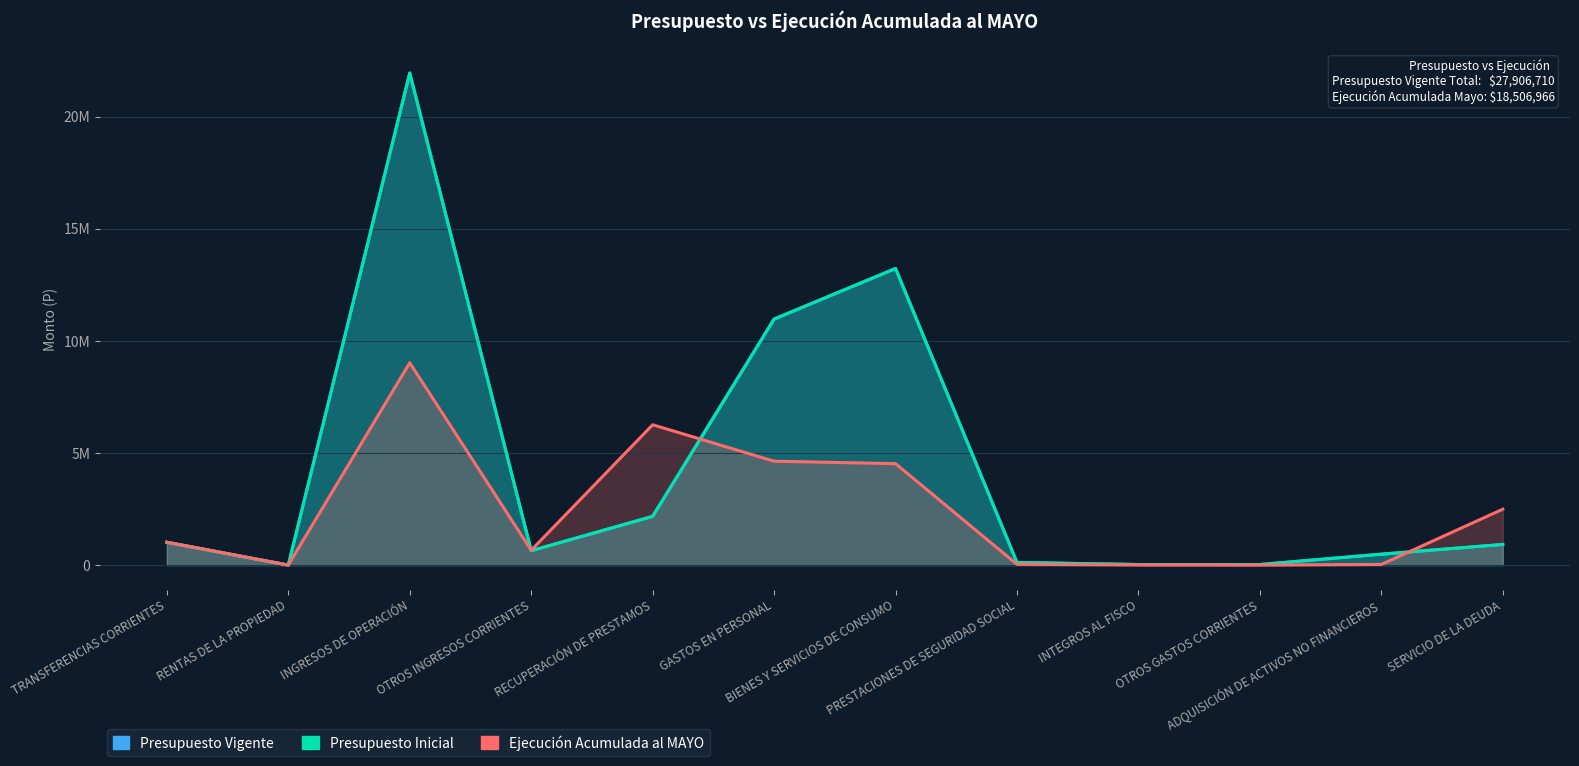

Reading left to right, extract all data points from this chart.

Presupuesto Vigente: TRANSFERENCIAS CORRIENTES=1020152	RENTAS DE LA PROPIEDAD=0	INGRESOS DE OPERACIÓN=21952714	OTROS INGRESOS CORRIENTES=642026	RECUPERACIÓN DE PRESTAMOS=2175671	GASTOS EN PERSONAL=10975673	BIENES Y SERVICIOS DE CONSUMO=13232417	PRESTACIONES DE SEGURIDAD SOCIAL=118918	INTEGROS AL FISCO=26512	OTROS GASTOS CORRIENTES=26810	ADQUISICIÓN DE ACTIVOS NO FINANCIEROS=487850	SERVICIO DE LA DEUDA=922383
Presupuesto Inicial: TRANSFERENCIAS CORRIENTES=1020152	RENTAS DE LA PROPIEDAD=0	INGRESOS DE OPERACIÓN=21952714	OTROS INGRESOS CORRIENTES=642026	RECUPERACIÓN DE PRESTAMOS=2175671	GASTOS EN PERSONAL=10975673	BIENES Y SERVICIOS DE CONSUMO=13232417	PRESTACIONES DE SEGURIDAD SOCIAL=118918	INTEGROS AL FISCO=26512	OTROS GASTOS CORRIENTES=26810	ADQUISICIÓN DE ACTIVOS NO FINANCIEROS=487850	SERVICIO DE LA DEUDA=922383
Ejecución Acumulada al MAYO: TRANSFERENCIAS CORRIENTES=1020152	RENTAS DE LA PROPIEDAD=3863	INGRESOS DE OPERACIÓN=9026383	OTROS INGRESOS CORRIENTES=663831	RECUPERACIÓN DE PRESTAMOS=6260919	GASTOS EN PERSONAL=4635778	BIENES Y SERVICIOS DE CONSUMO=4526513	PRESTACIONES DE SEGURIDAD SOCIAL=35653	INTEGROS AL FISCO=7236	OTROS GASTOS CORRIENTES=2309	ADQUISICIÓN DE ACTIVOS NO FINANCIEROS=31228	SERVICIO DE LA DEUDA=2495310